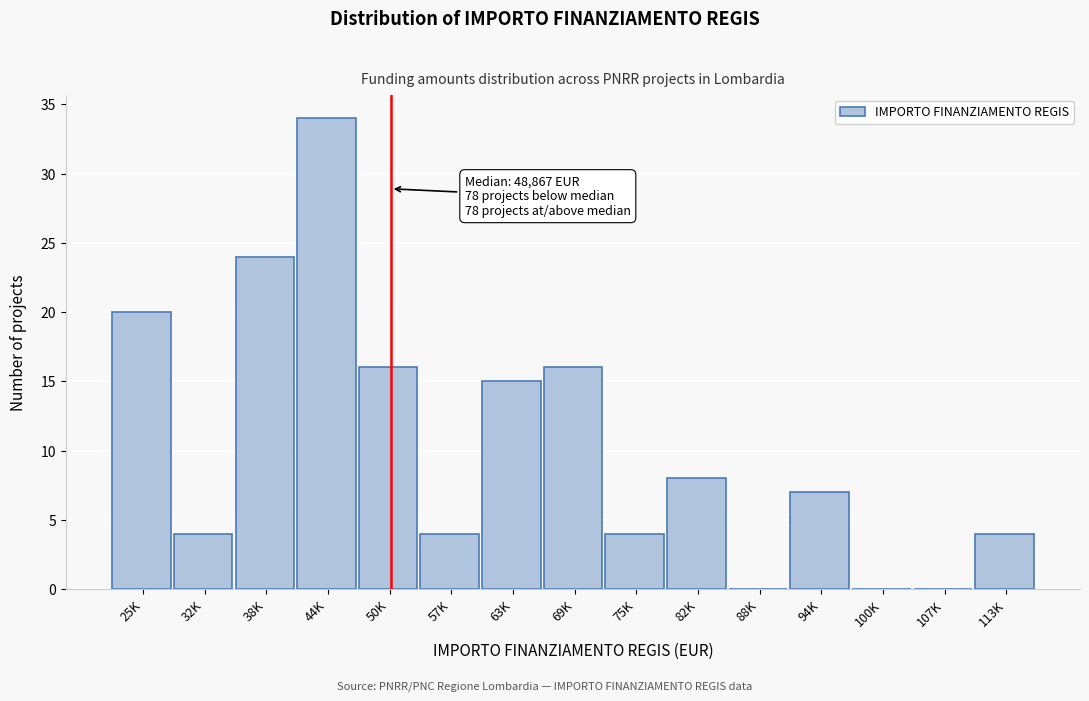

Reading left to right, extract all data points from this chart.

25K=20	32K=4	38K=24	44K=34	50K=16	57K=4	63K=15	69K=16	75K=4	82K=8	88K=0	94K=7	100K=0	107K=0	113K=4